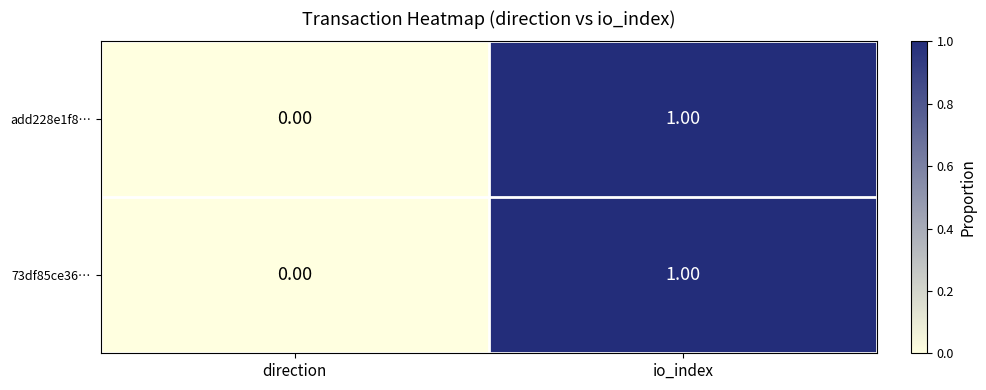

At which category is the sum across all series the highest?

io_index